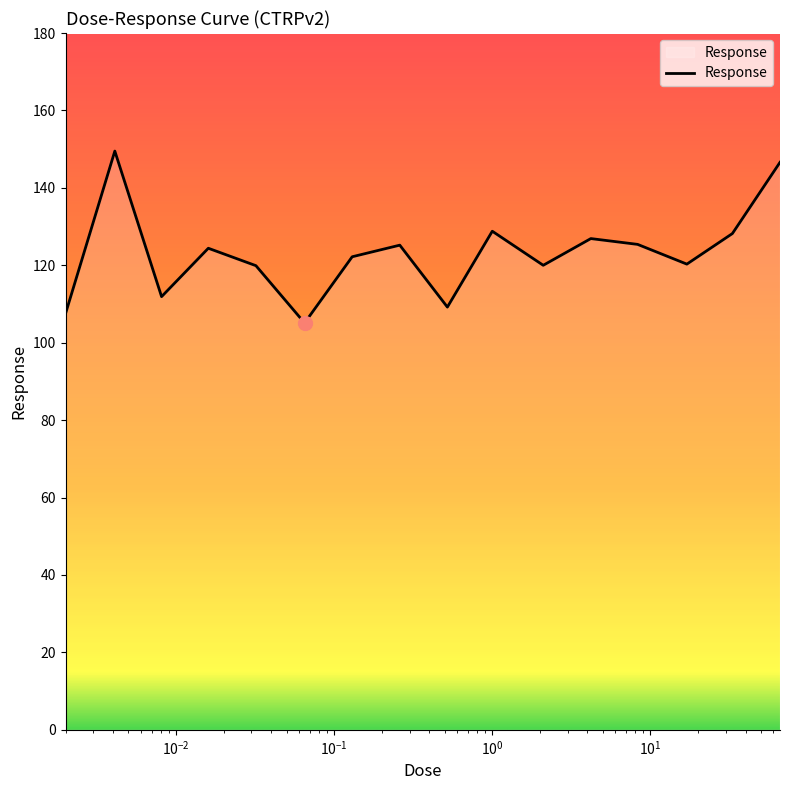

What is the greatest value displayed?

149.5